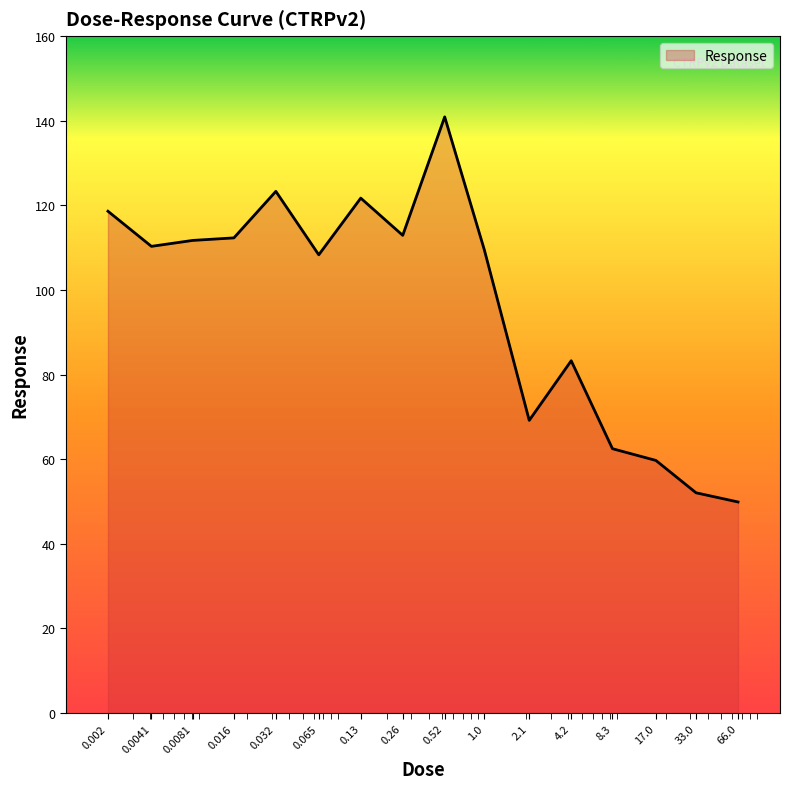

What is the maximum value shown in the chart?

140.9